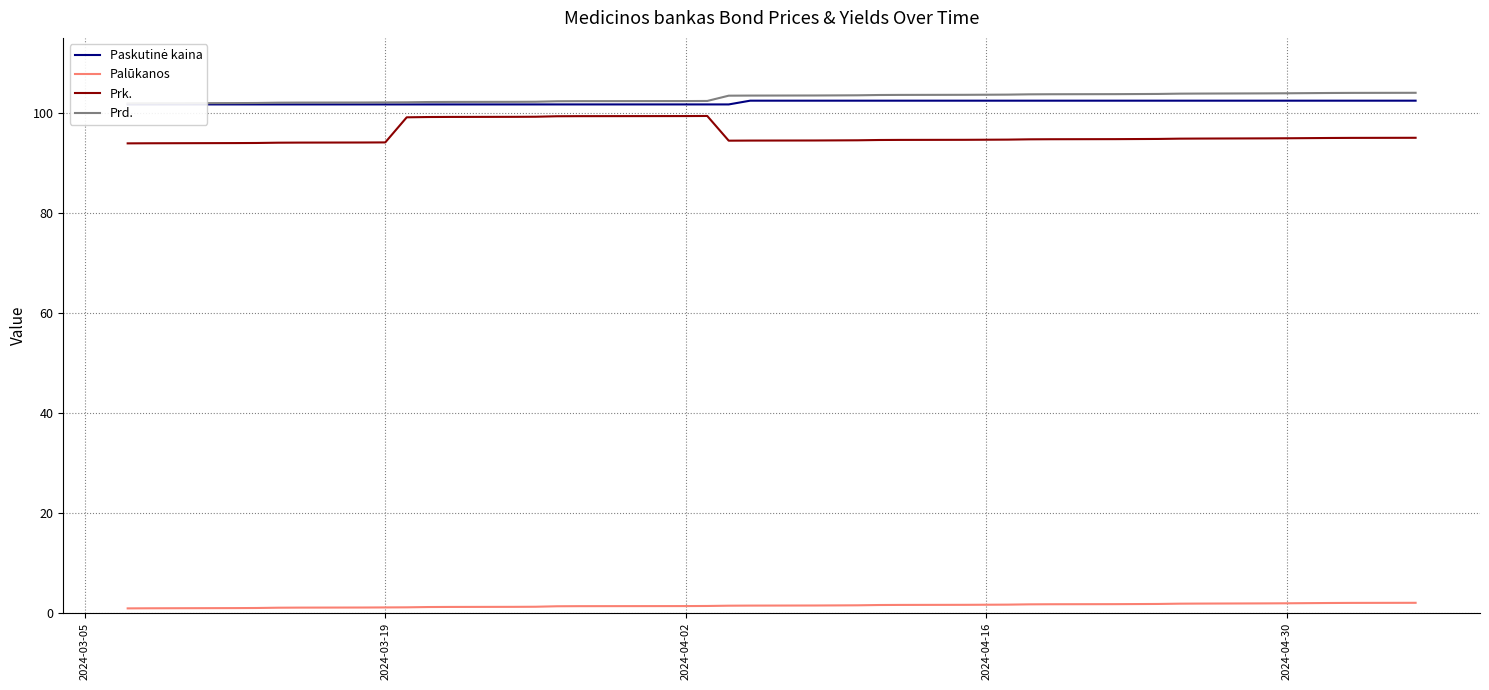

What is the minimum value for Prk.?

93.9